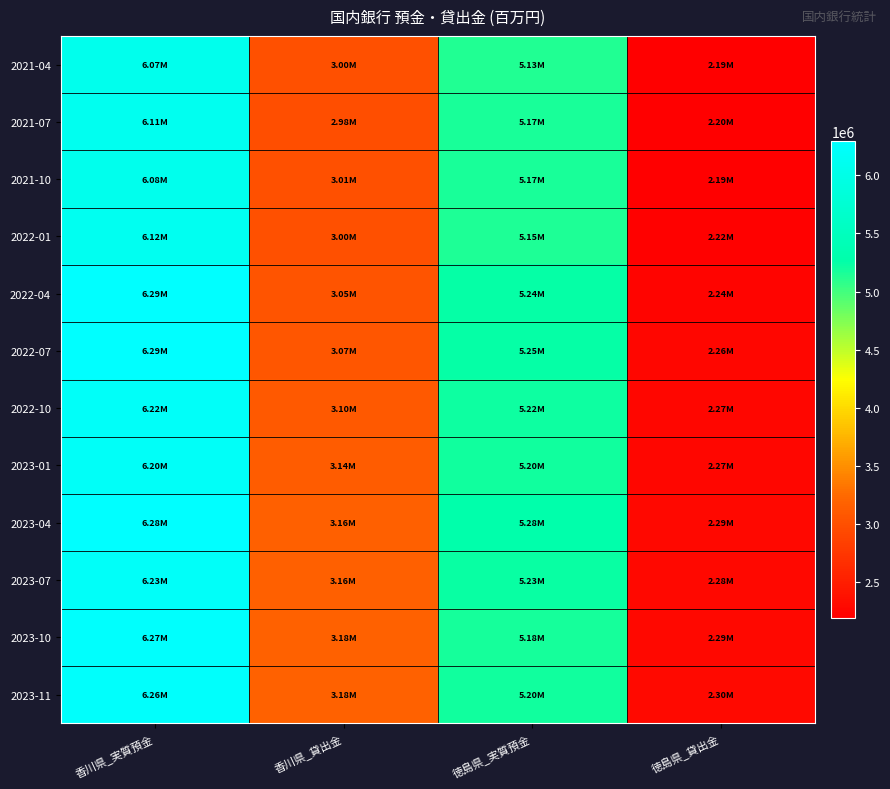

What is the difference between the highest and lowest values at 徳島県_実質預金?

151327